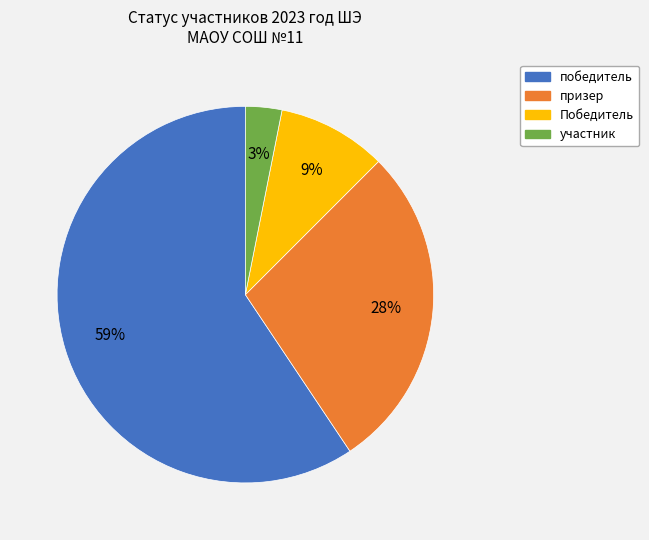

Count the number of slices in the pie.

4